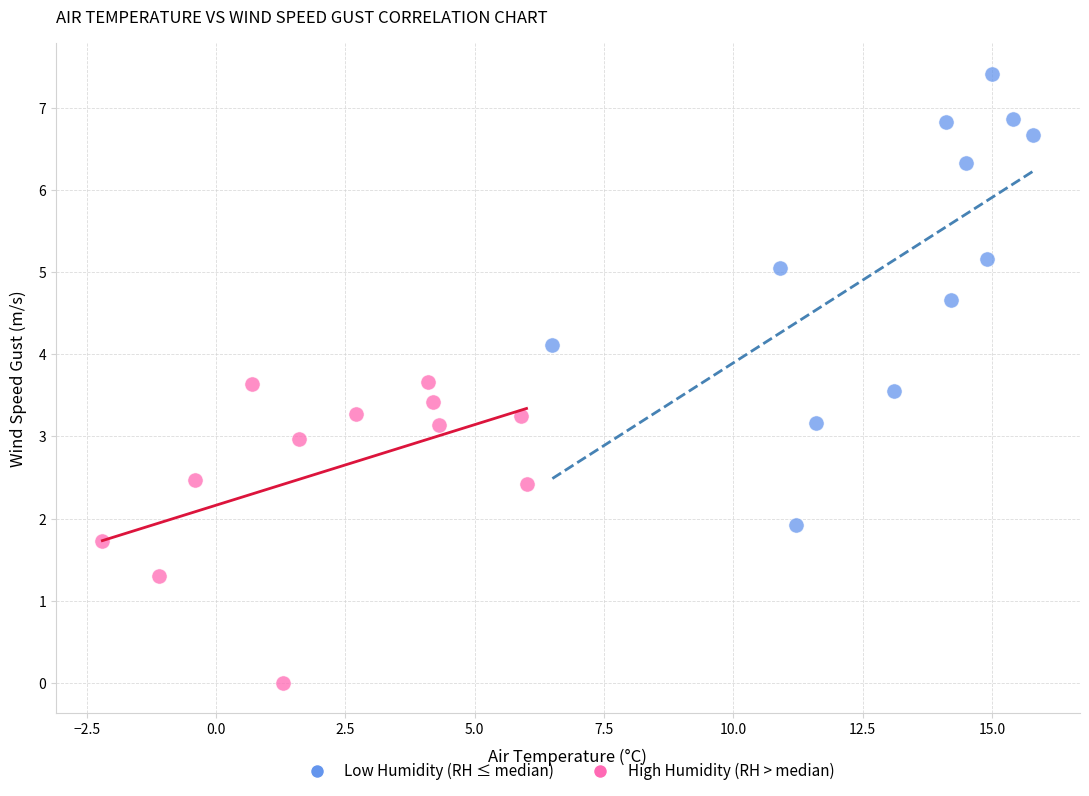

Which series has the largest Y range (max minus min)?

Low Humidity (RH ≤ median)